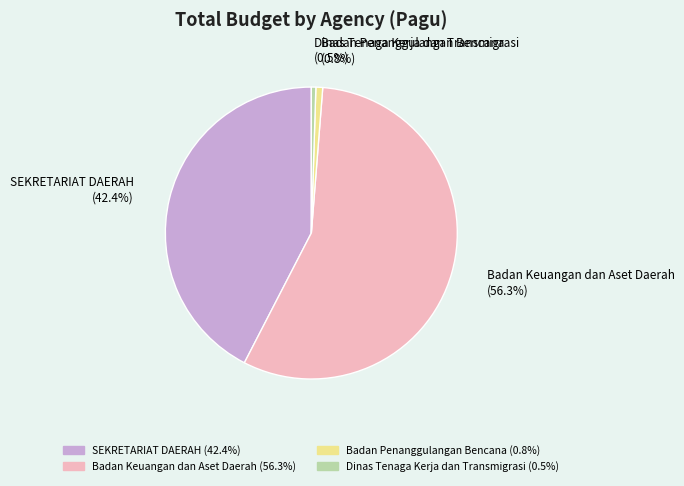

How many segments does this pie chart have?

4